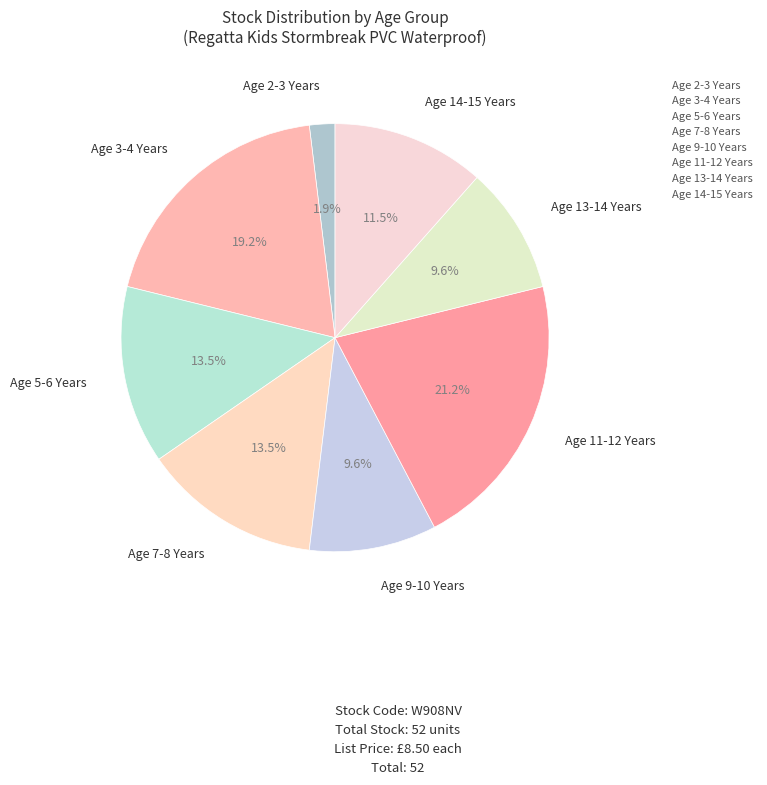

Count the number of slices in the pie.

8